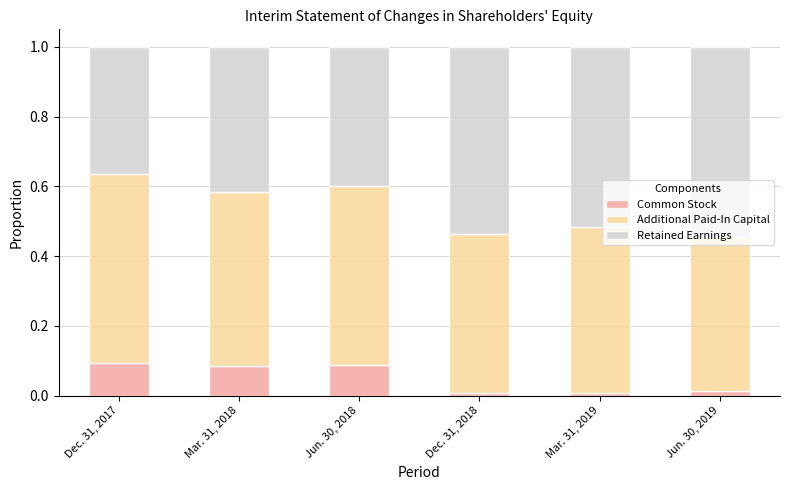

What is the total value across all series at Jun. 30, 2018?

1.0